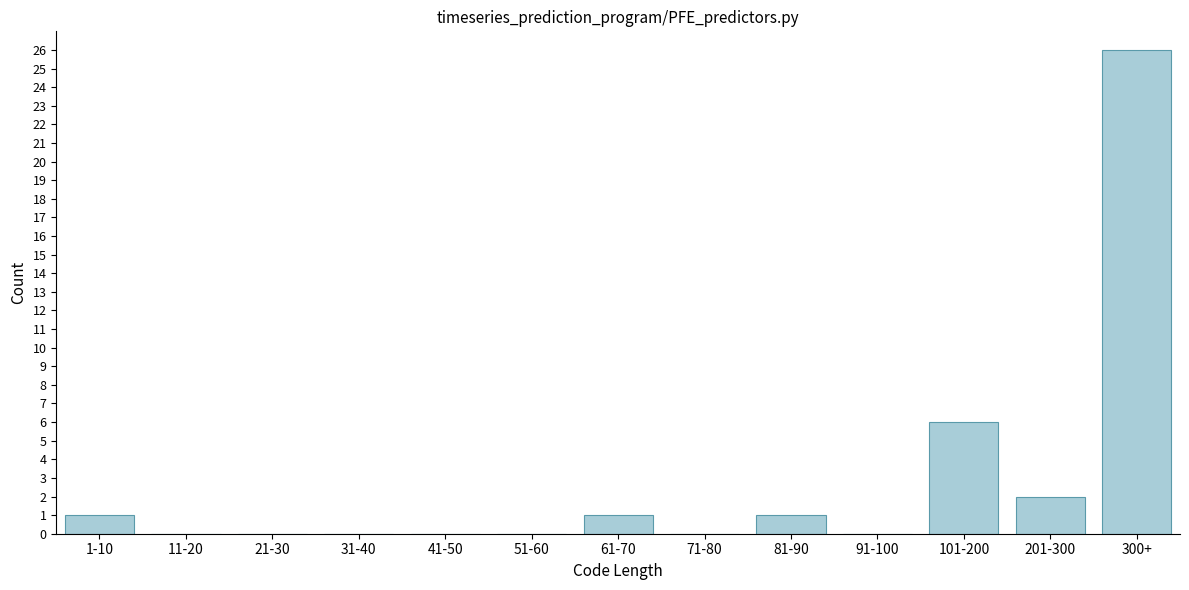

Reading right to left, what are all the values shown in this chart?

300+=26	201-300=2	101-200=6	91-100=0	81-90=1	71-80=0	61-70=1	51-60=0	41-50=0	31-40=0	21-30=0	11-20=0	1-10=1